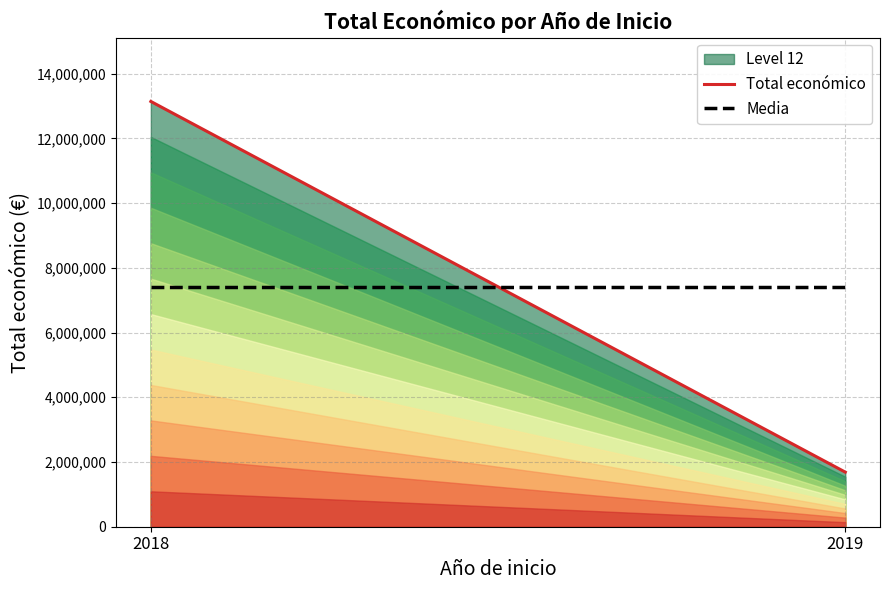

Which label corresponds to the largest value in the chart?

2018